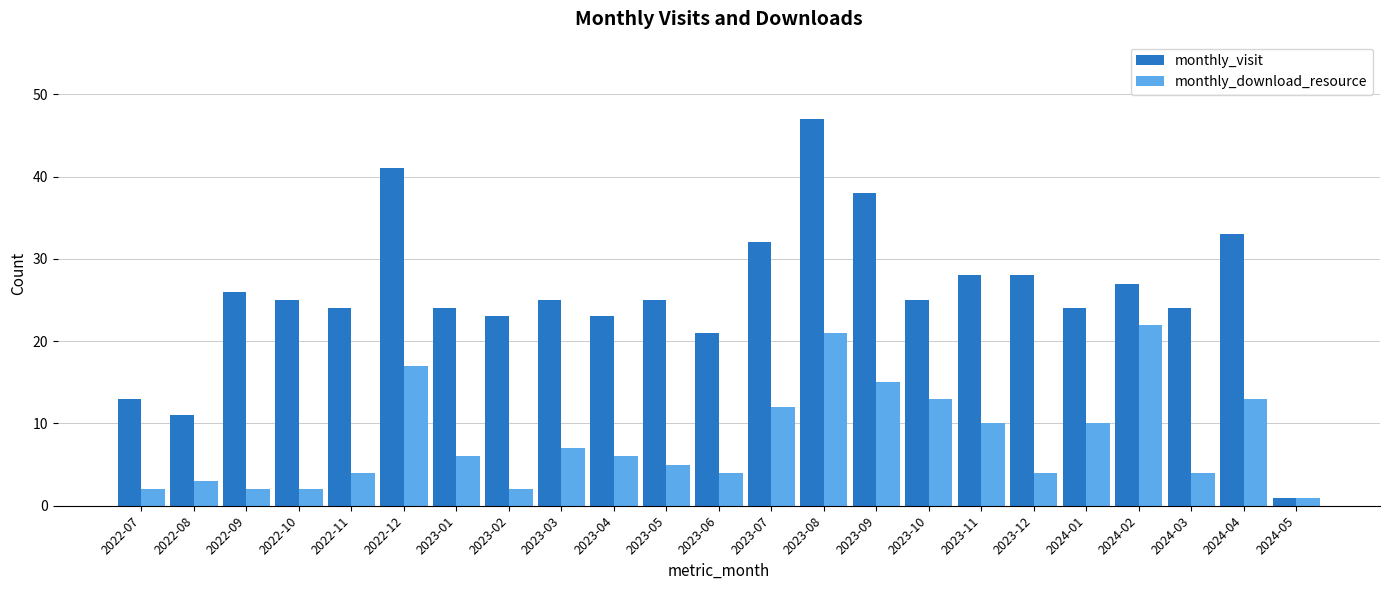

What is the average value of the monthly_download_resource series?

8